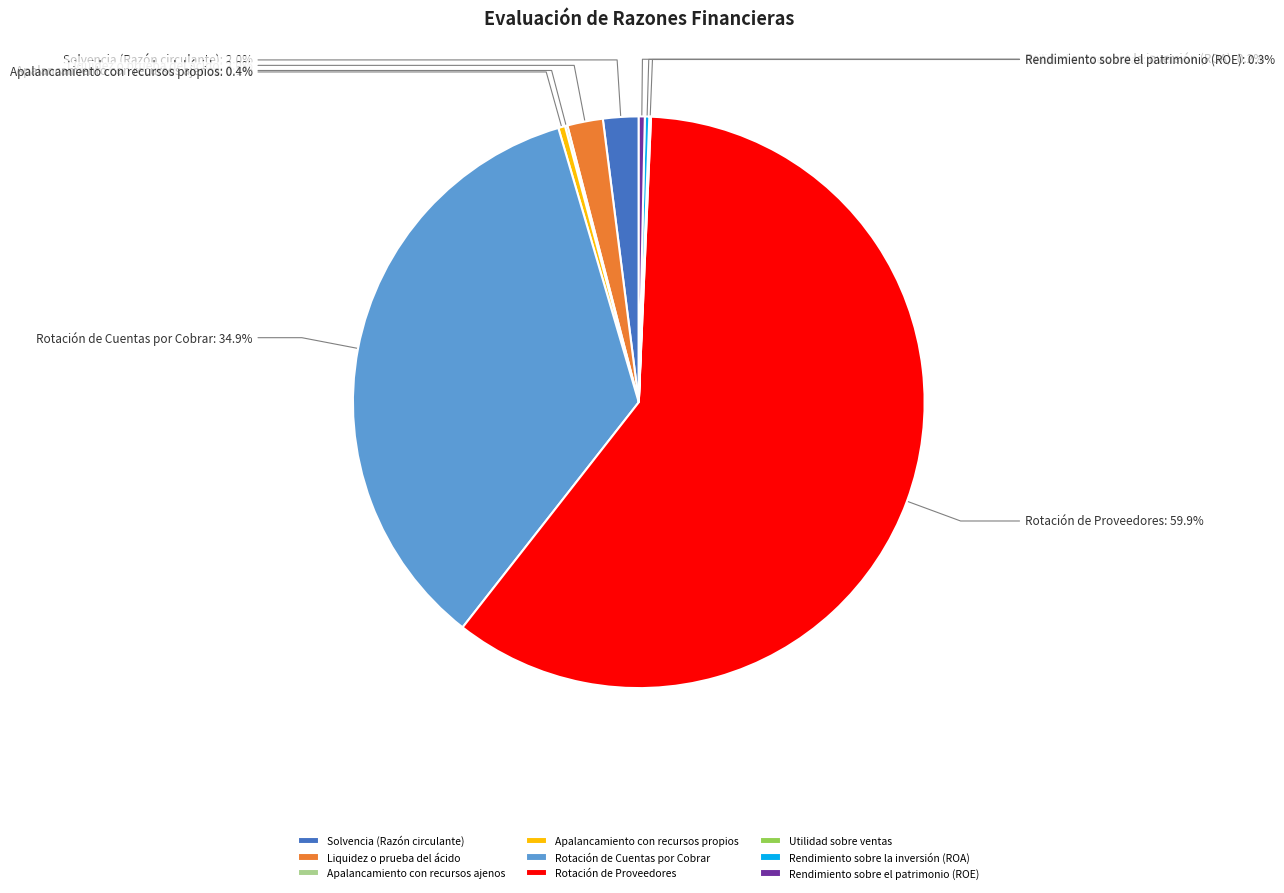

To the nearest percent, what is the difference between the largest and smallest slice percentages?

60%